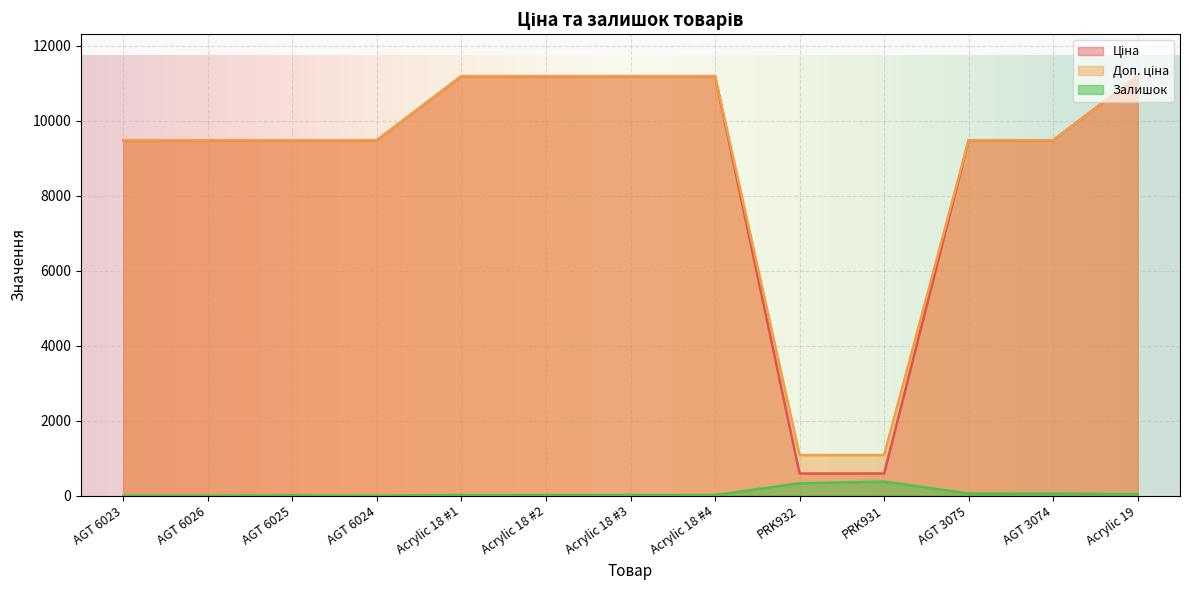

At which label is Ціна closest to 5889?

AGT 6023